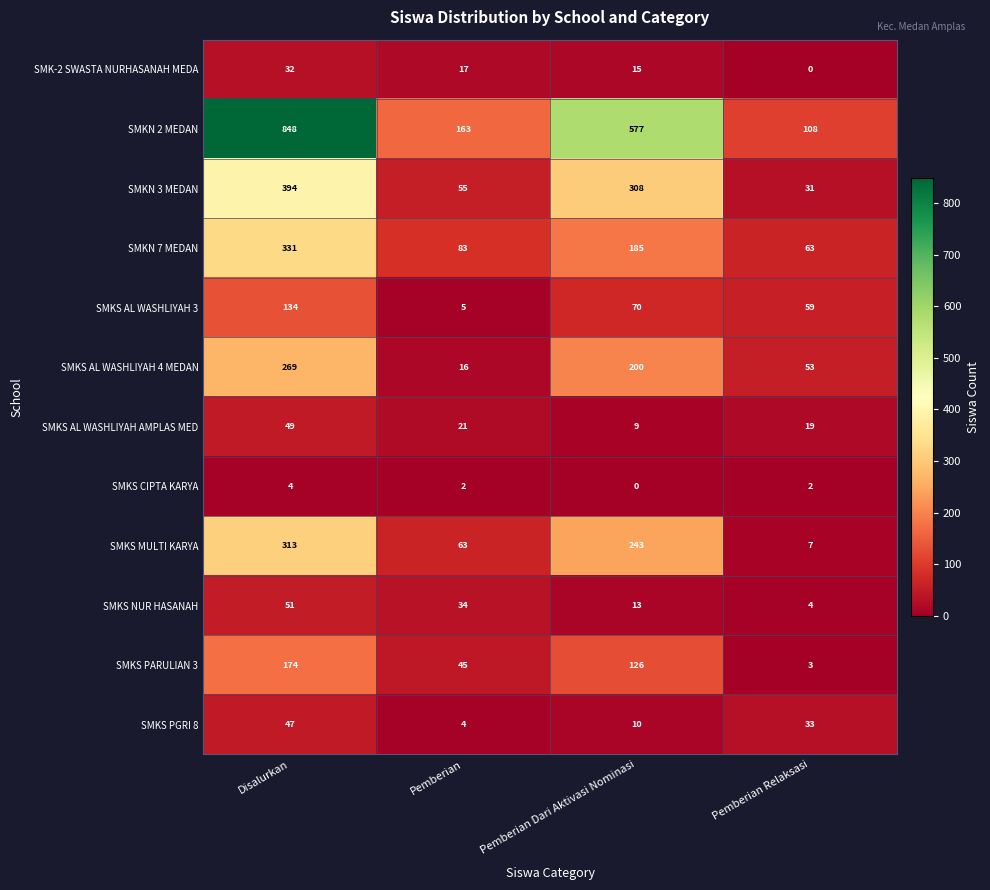

What is the total value across all series at Disalurkan?

2646